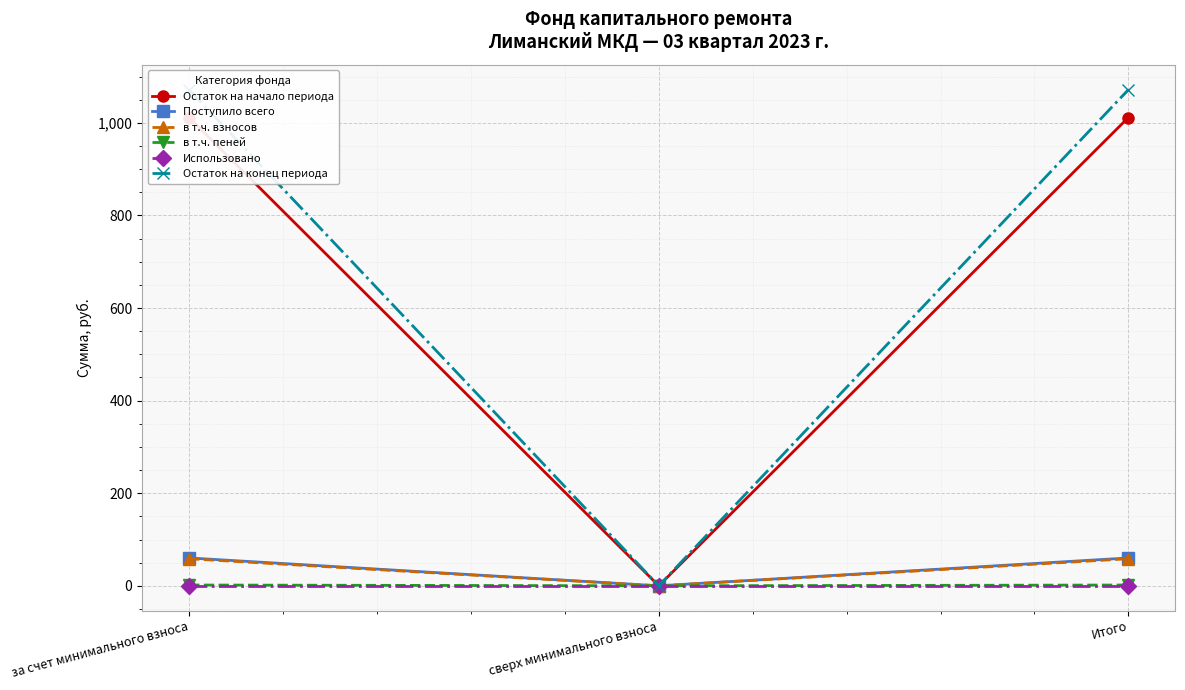

Between за счет минимального взноса and сверх минимального взноса, which series saw the biggest shift?

Остаток на конец периода